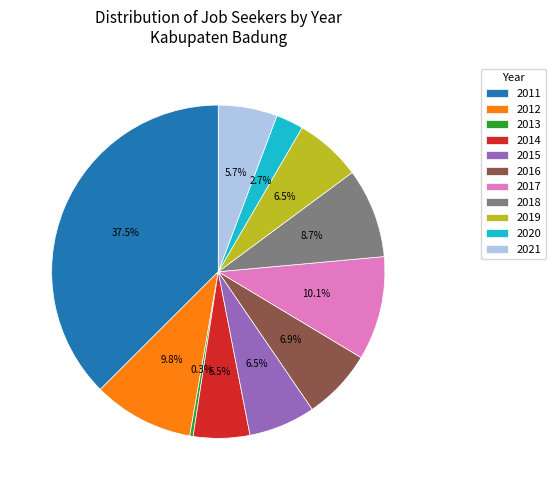

Which category has the smallest portion of the pie?

2013